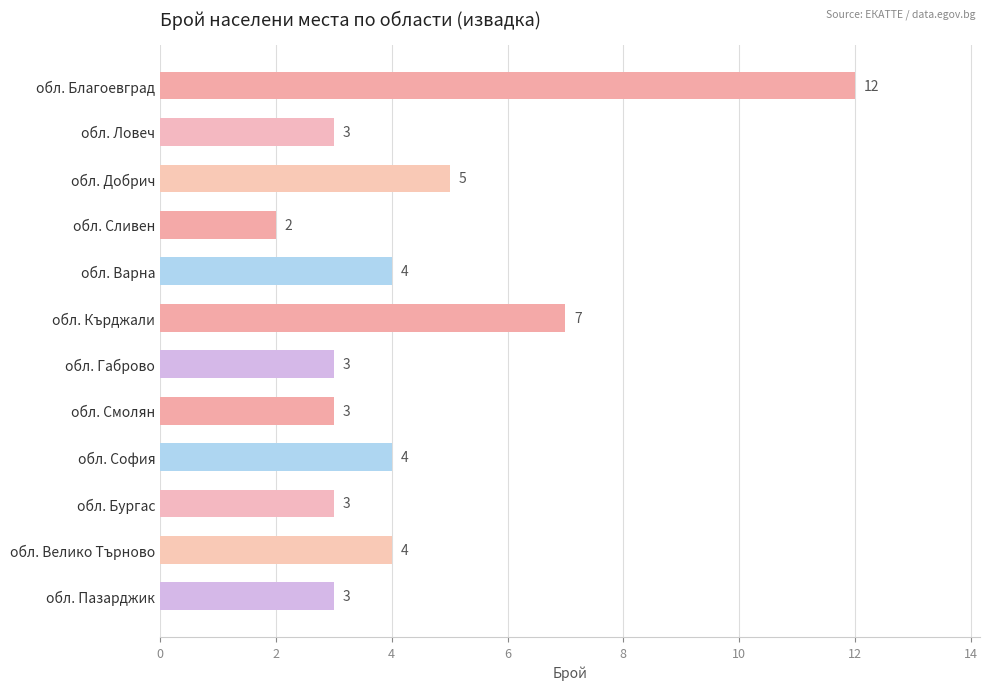

What is the ratio of the value at обл. София to the value at обл. Варна?

1.0